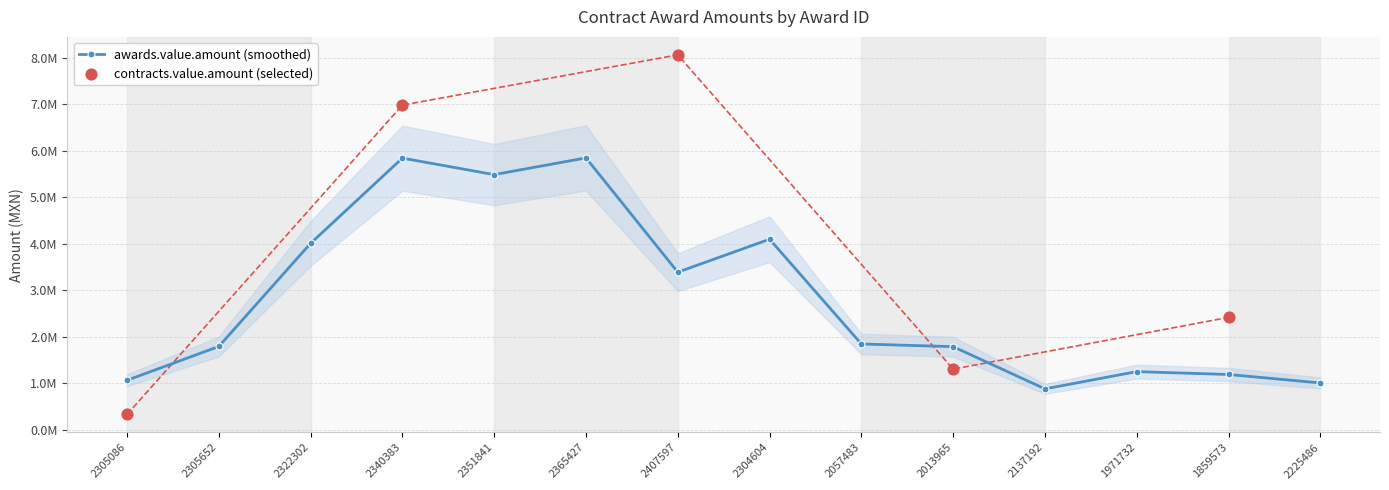

Is the value of contracts.value.amount at 2305652 greater than the value of awards.value.amount at 2305652?

No